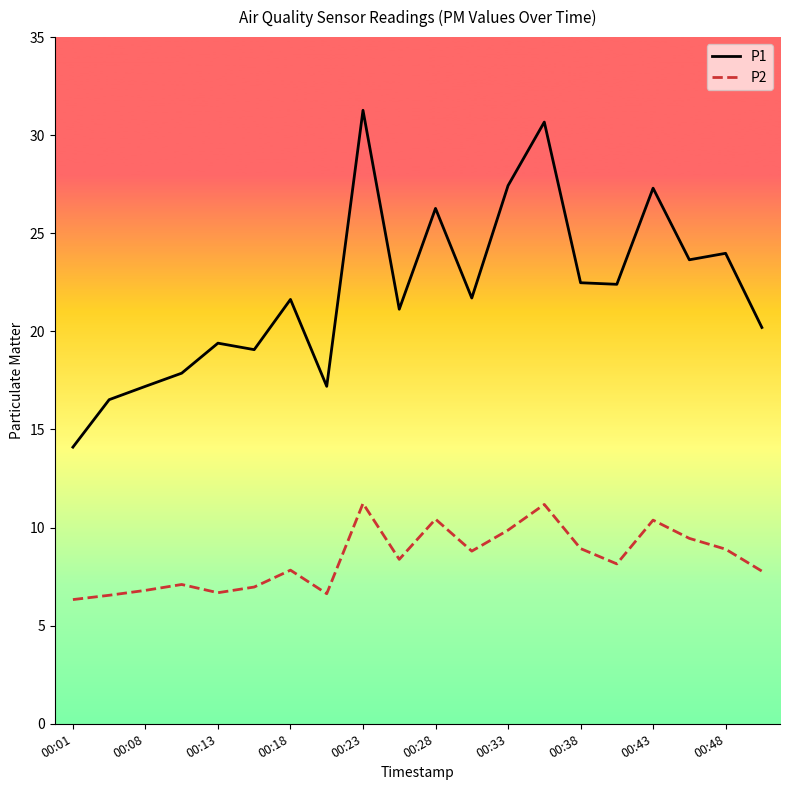

Which series has the widest spread of values?

P1